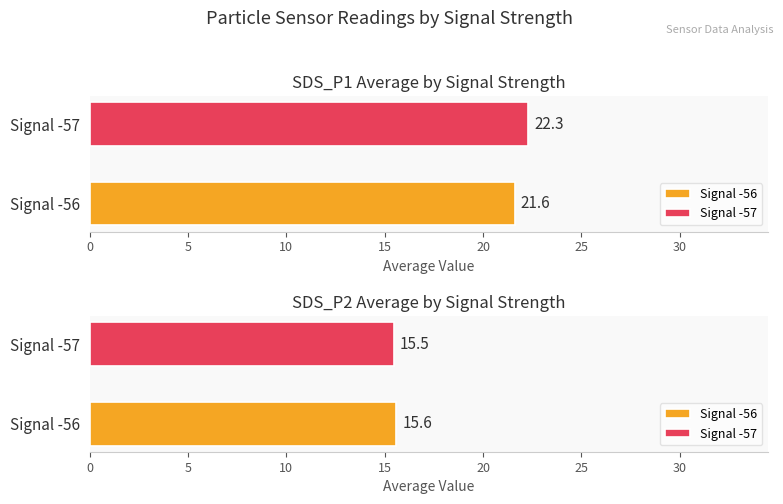

Which label corresponds to the smallest value in the chart?

-57